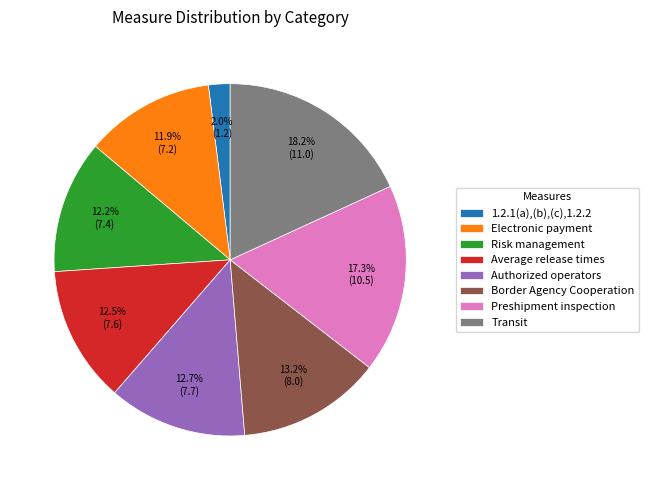

Which category has the smallest portion of the pie?

1.2.1(a),(b),(c),1.2.2